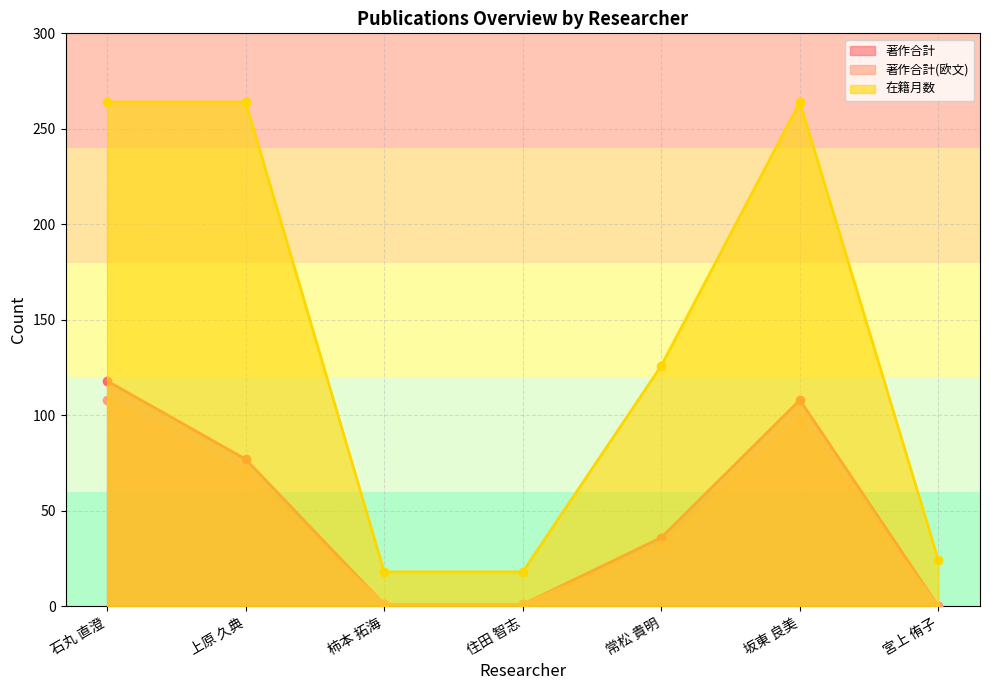

Rank the series by their maximum value, from highest to lowest.

在籍月数, 著作合計, 著作合計(欧文)